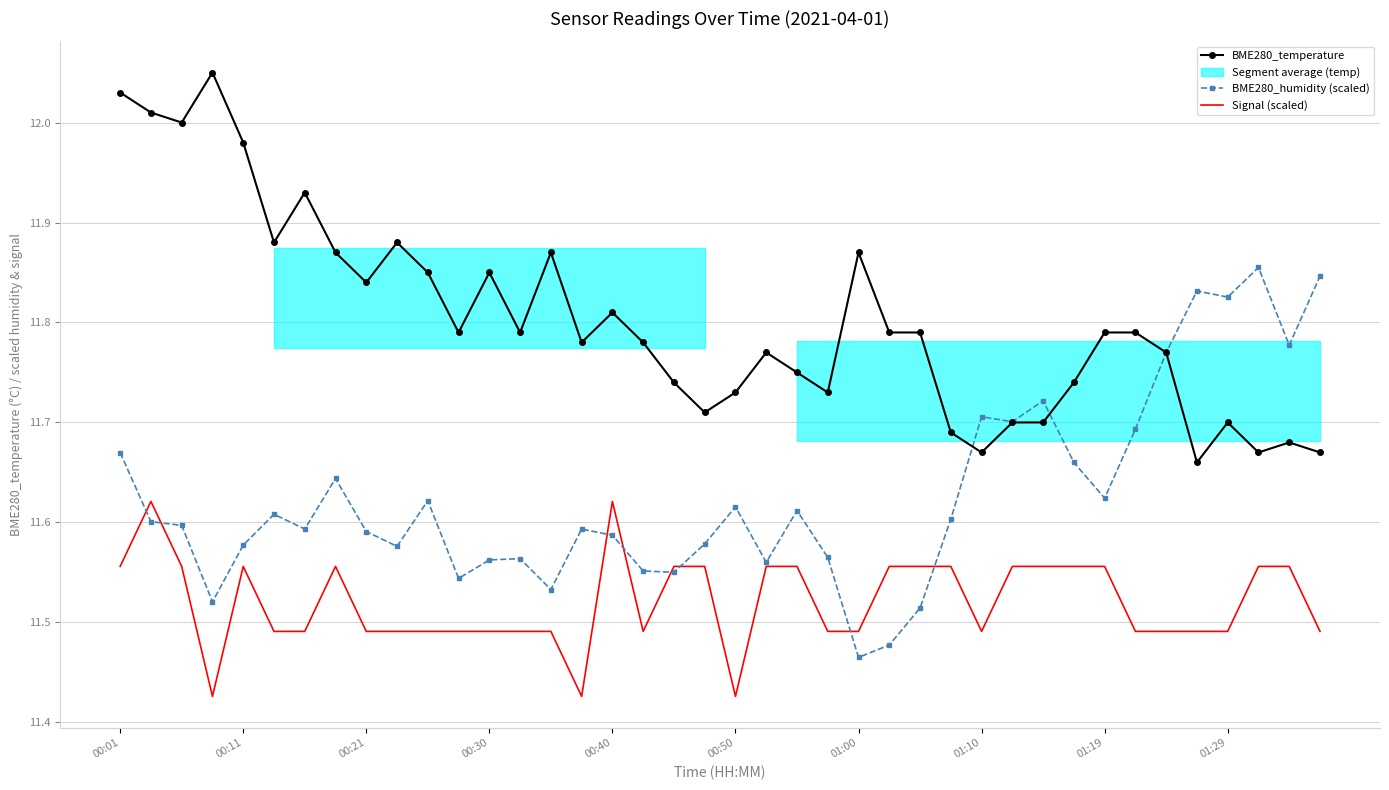

True or false: Signal (scaled) and BME280_temperature cross at least once.

False